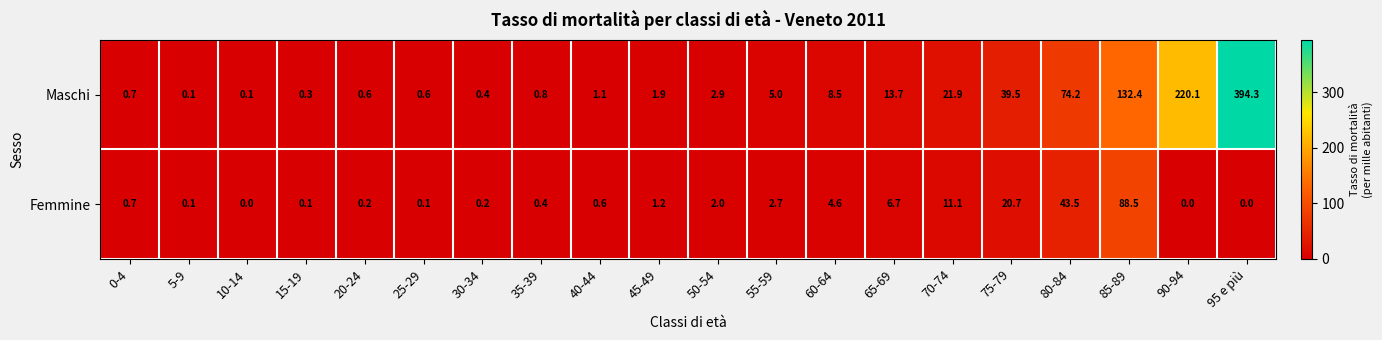

True or false: Maschi has a value of 28.0 at 85-89.

False